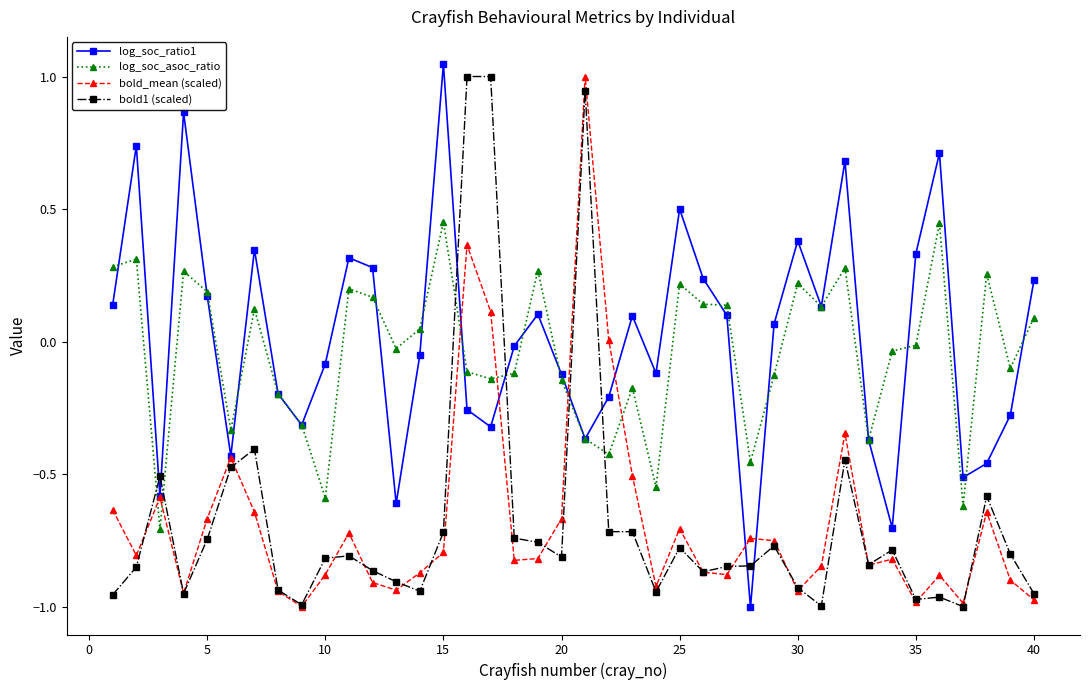

True or false: log_soc_asoc_ratio and bold1 (scaled) cross at least once.

True